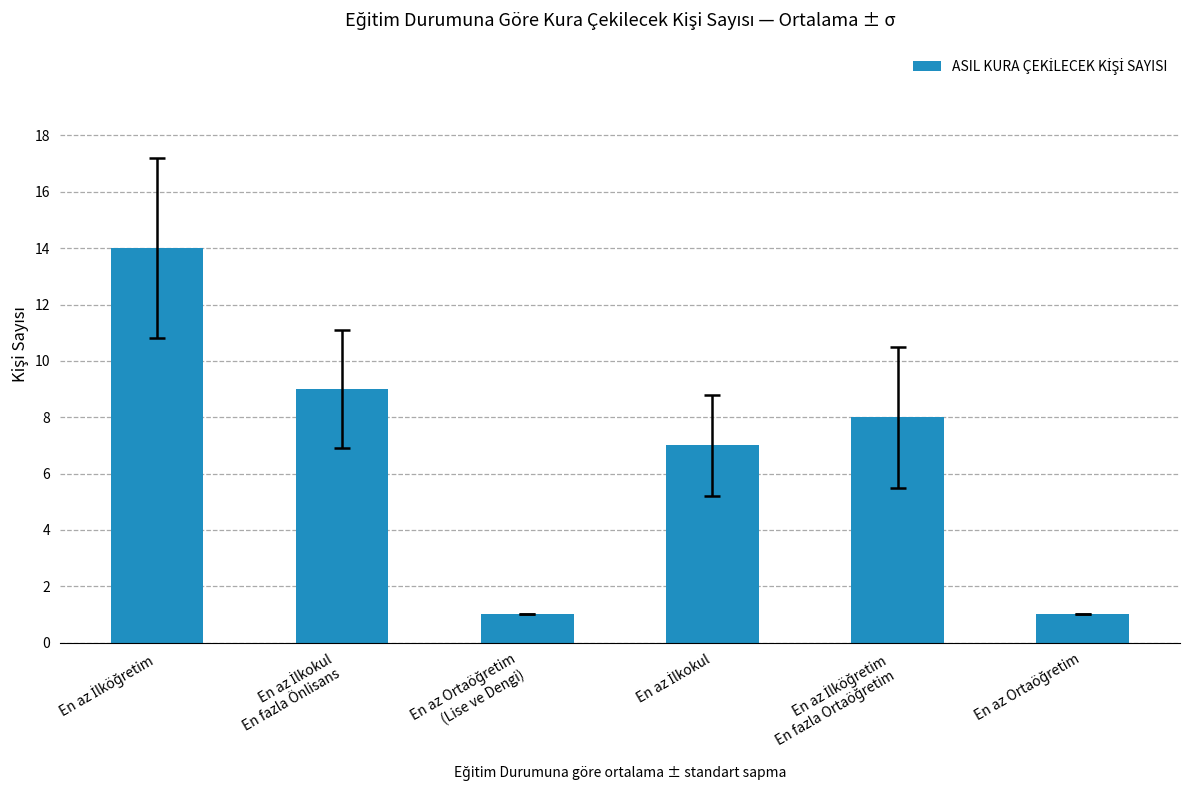

Reading left to right, what are all the values shown in this chart?

14	9	1	7	8	1